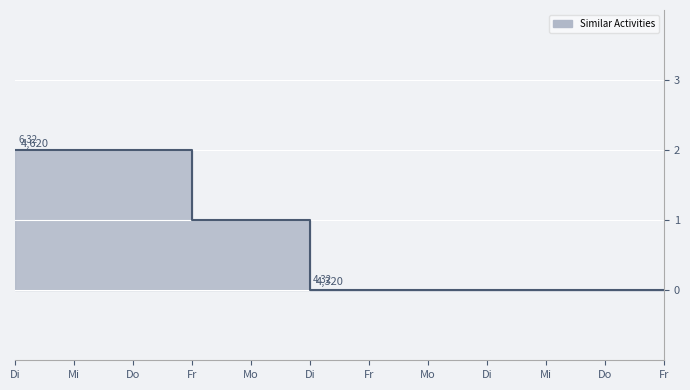

Count the values in the range 0 to 2.

12